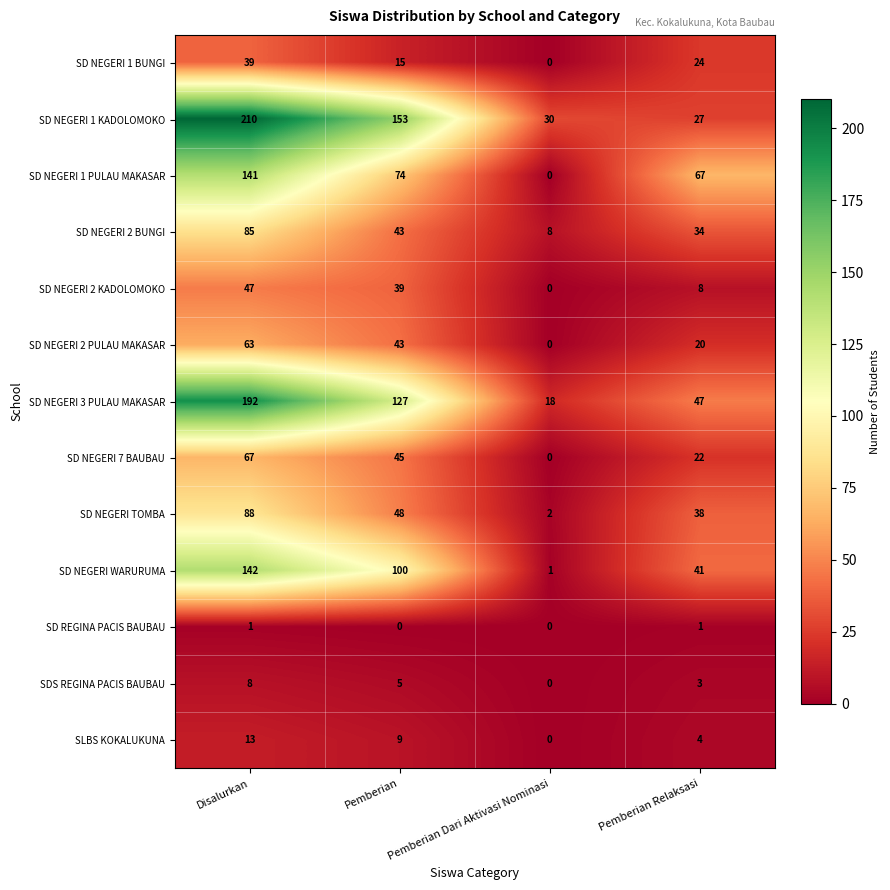

Rank the series by their maximum value, from highest to lowest.

SD NEGERI 1 KADOLOMOKO, SD NEGERI 3 PULAU MAKASAR, SD NEGERI WARURUMA, SD NEGERI 1 PULAU MAKASAR, SD NEGERI TOMBA, SD NEGERI 2 BUNGI, SD NEGERI 7 BAUBAU, SD NEGERI 2 PULAU MAKASAR, SD NEGERI 2 KADOLOMOKO, SD NEGERI 1 BUNGI, SLBS KOKALUKUNA, SDS REGINA PACIS BAUBAU, SD REGINA PACIS BAUBAU